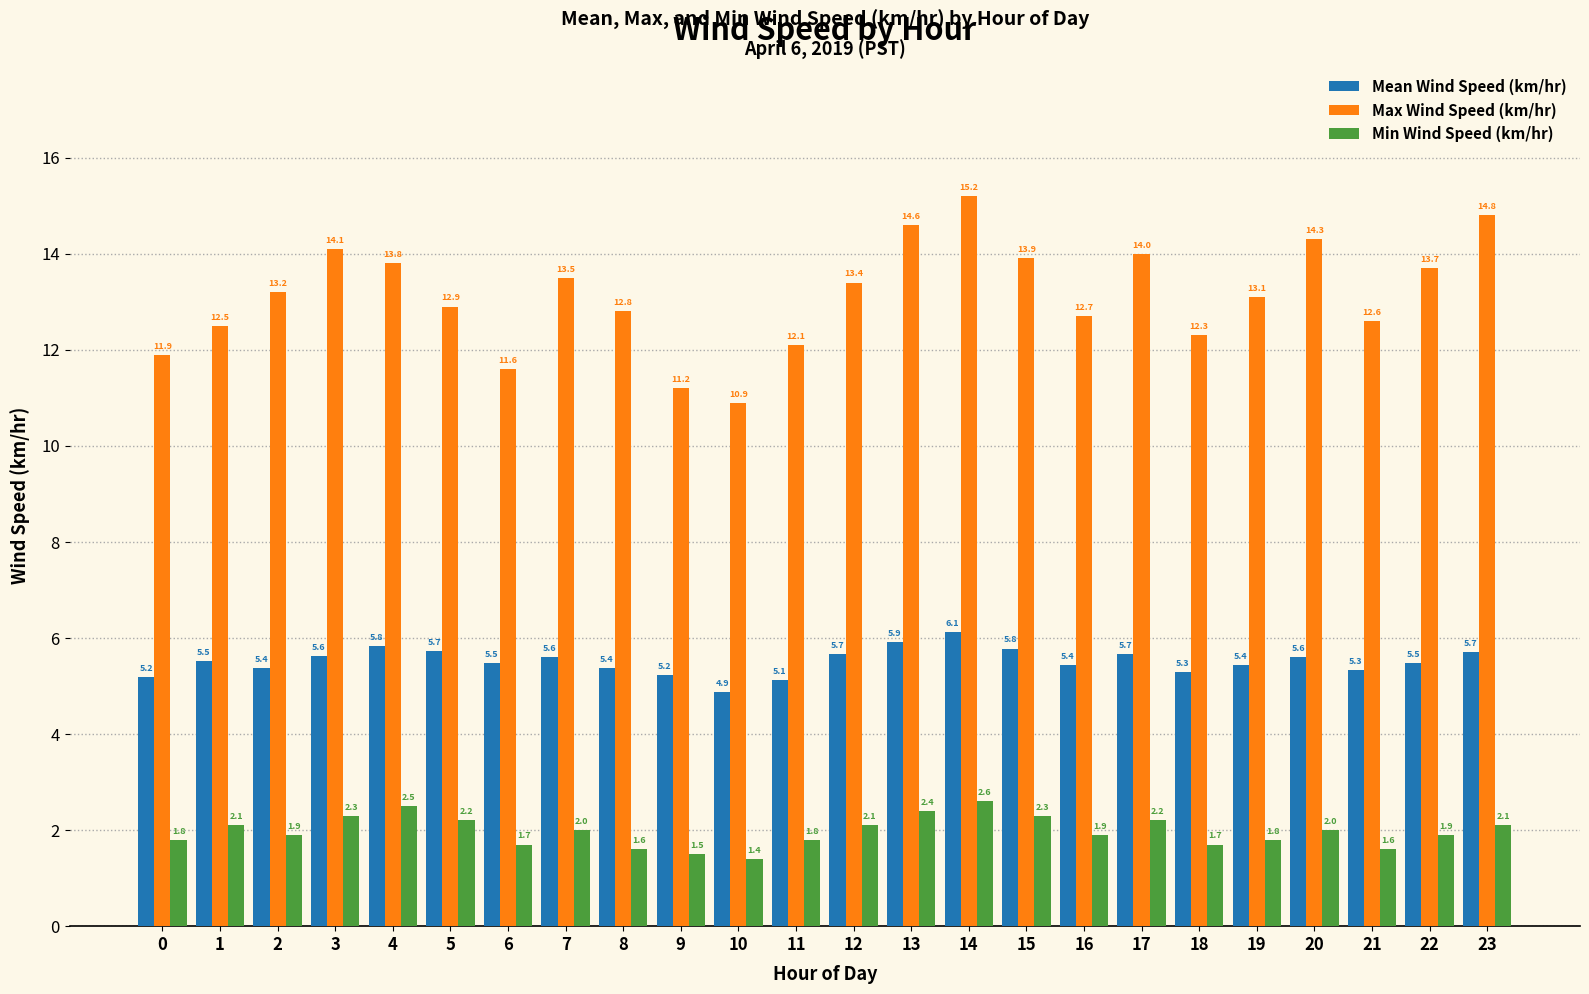

Reading left to right, transcribe all the data shown in this chart.

Mean Wind Speed (km/hr): 0=5.2	1=5.5	2=5.4	3=5.6	4=5.8	5=5.7	6=5.5	7=5.6	8=5.4	9=5.2	10=4.9	11=5.1	12=5.7	13=5.9	14=6.1	15=5.8	16=5.4	17=5.7	18=5.3	19=5.4	20=5.6	21=5.3	22=5.5	23=5.7
Max Wind Speed (km/hr): 0=11.9	1=12.5	2=13.2	3=14.1	4=13.8	5=12.9	6=11.6	7=13.5	8=12.8	9=11.2	10=10.9	11=12.1	12=13.4	13=14.6	14=15.2	15=13.9	16=12.7	17=14.0	18=12.3	19=13.1	20=14.3	21=12.6	22=13.7	23=14.8
Min Wind Speed (km/hr): 0=1.8	1=2.1	2=1.9	3=2.3	4=2.5	5=2.2	6=1.7	7=2.0	8=1.6	9=1.5	10=1.4	11=1.8	12=2.1	13=2.4	14=2.6	15=2.3	16=1.9	17=2.2	18=1.7	19=1.8	20=2.0	21=1.6	22=1.9	23=2.1